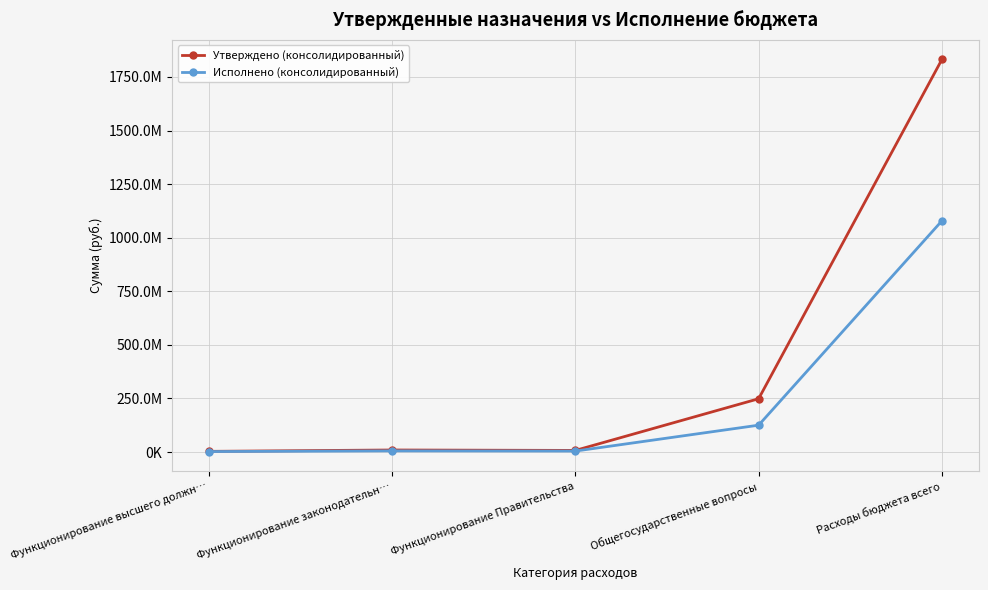

In Утверждено (консолидированный), how many points are higher than both neighbors (excluding endpoints)?

1